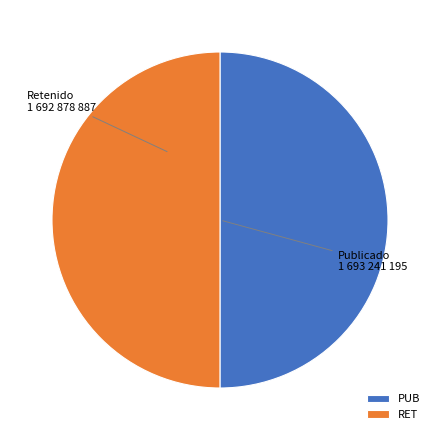

True or false: PUB accounts for 50% of the total.

True